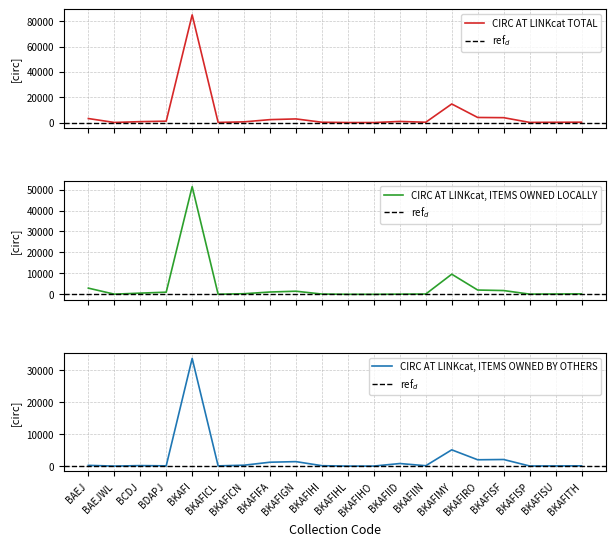

The CIRC AT LINKcat, ITEMS OWNED BY OTHERS series shows 817 at BKAFIID. True or false?

True